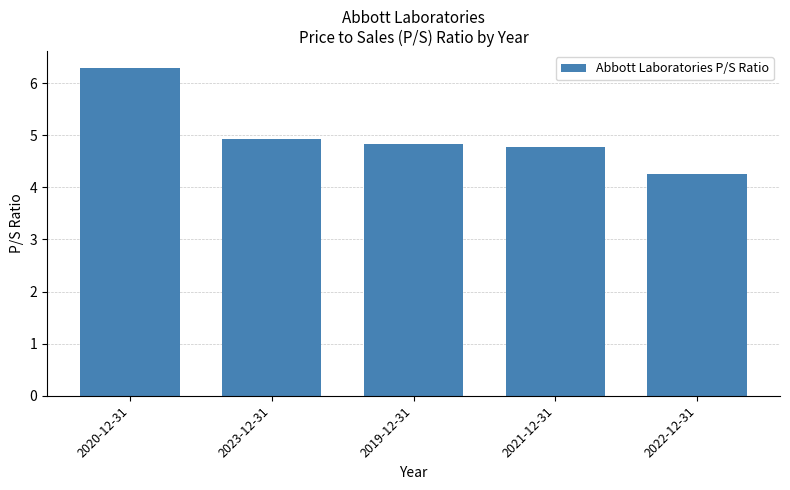

How many categories are shown in the chart?

5